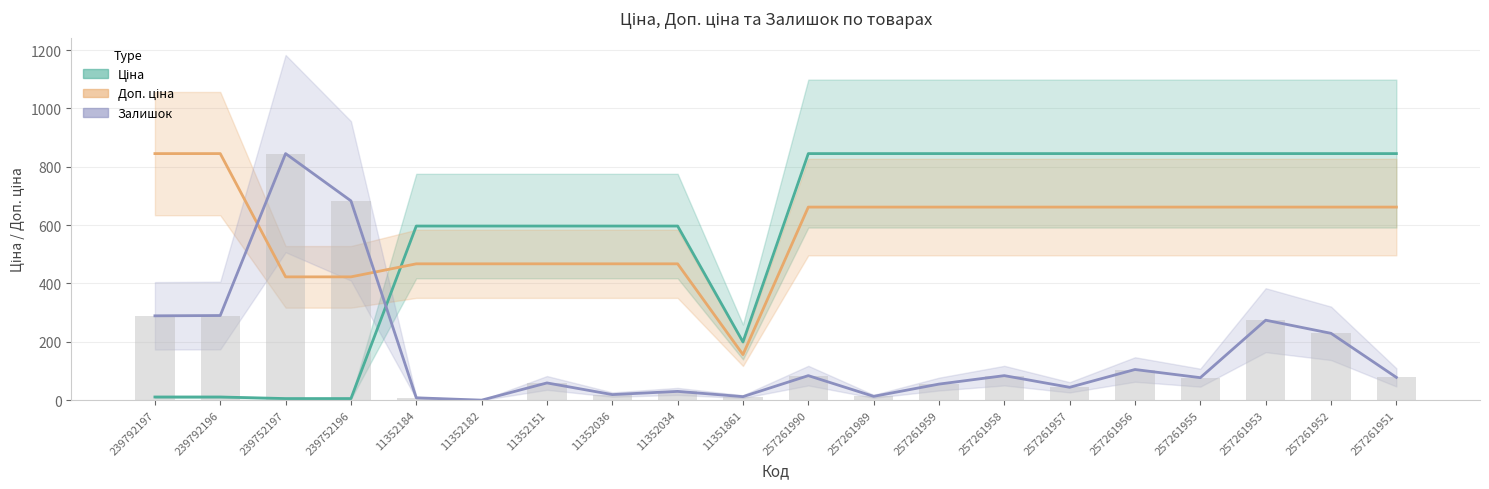

Where is Ціна nearest to the value 425?

11352184